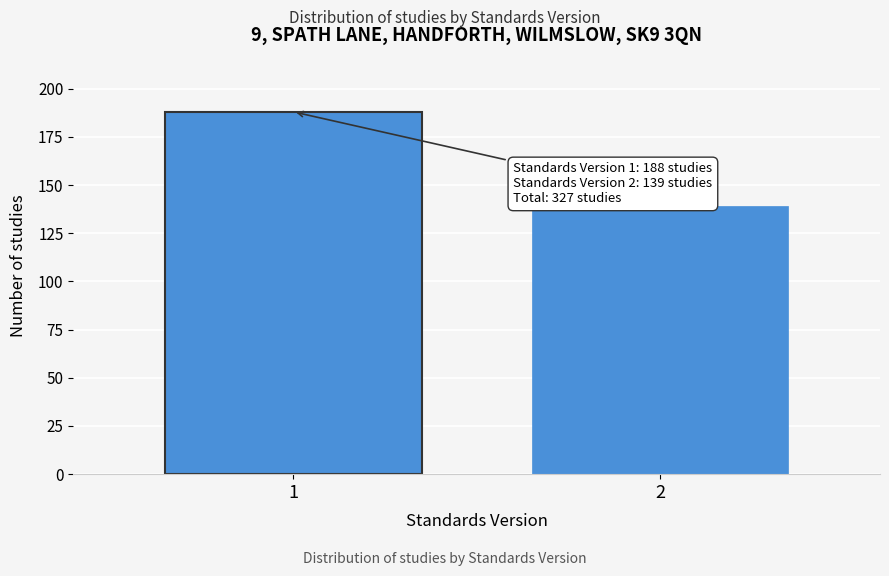

Reading left to right, what are all the values shown in this chart?

188	139